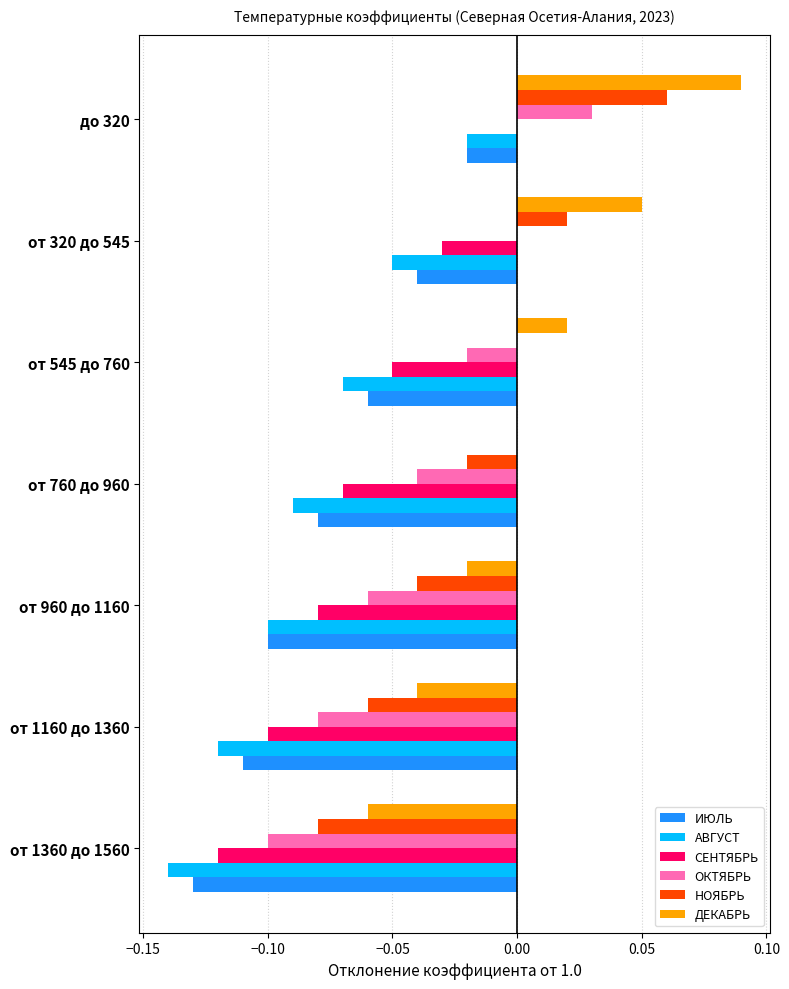

How many distinct data groups are displayed?

6